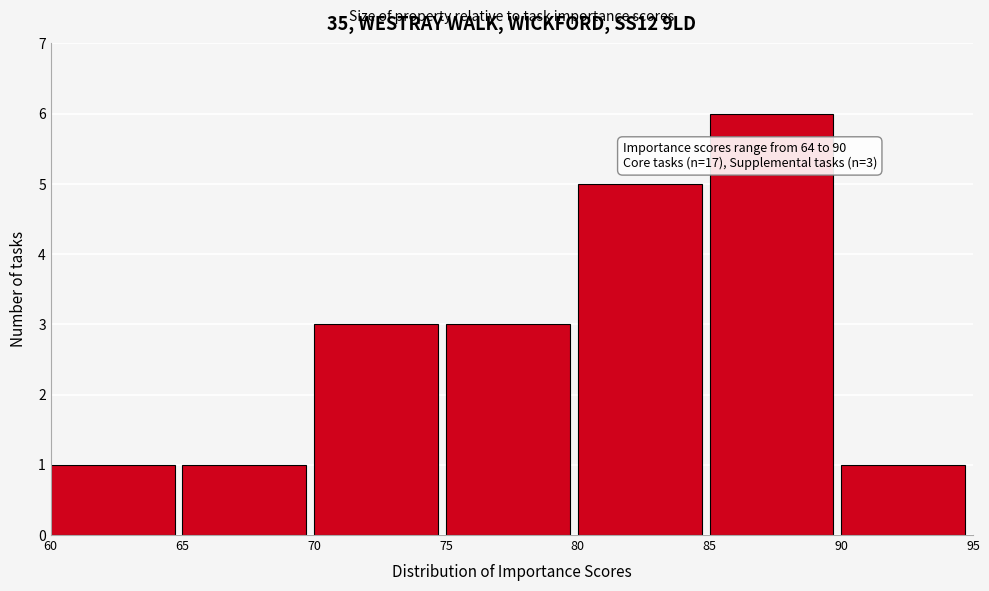

Which range on the x-axis has the tallest bar?

85 to 90